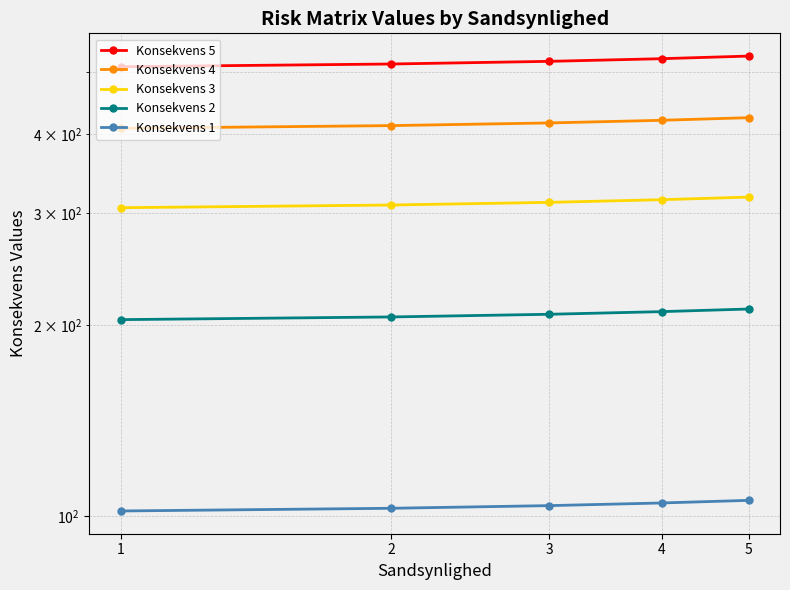

True or false: Konsekvens 5 has a value of 515 at 2.

True